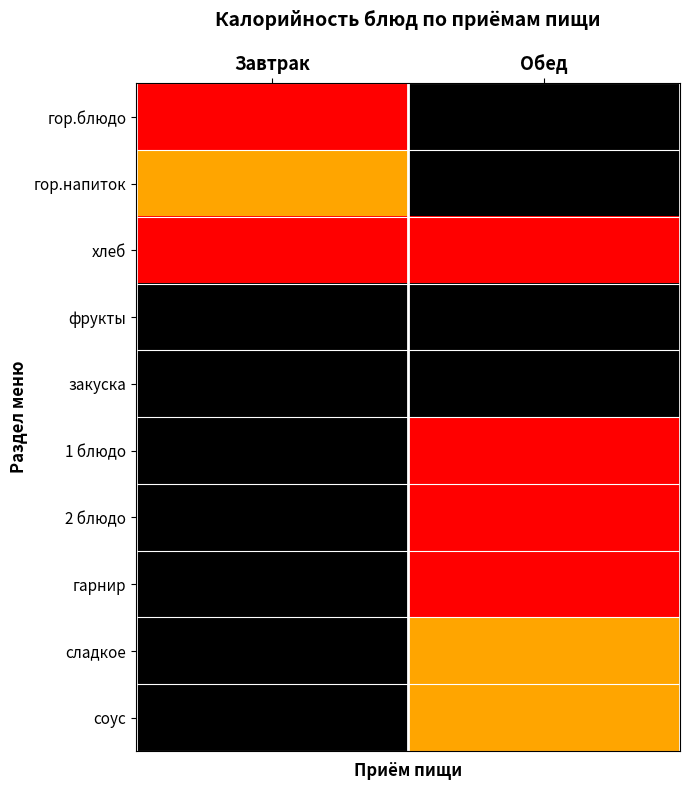

At how many categories does at least one series exceed 0?

2